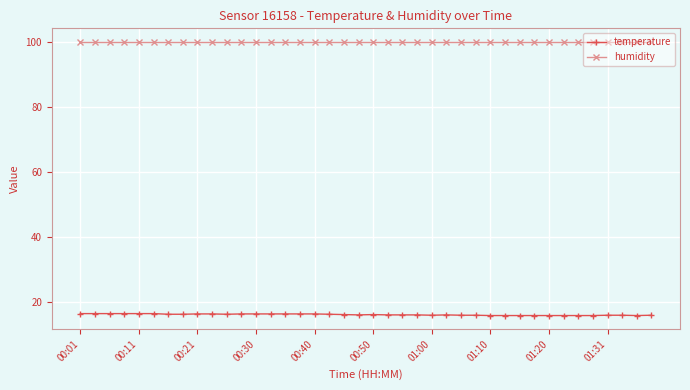

How many lines are shown in the chart?

2